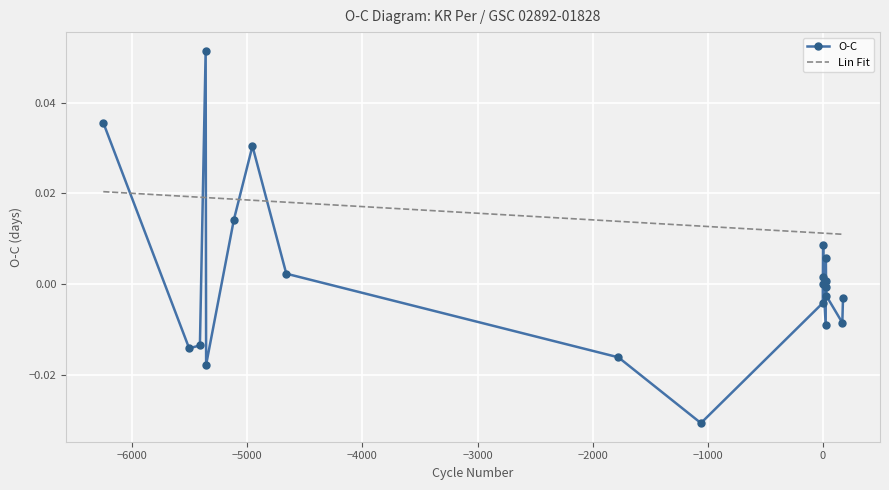

What are all the series names shown in the legend?

O-C, Lin Fit